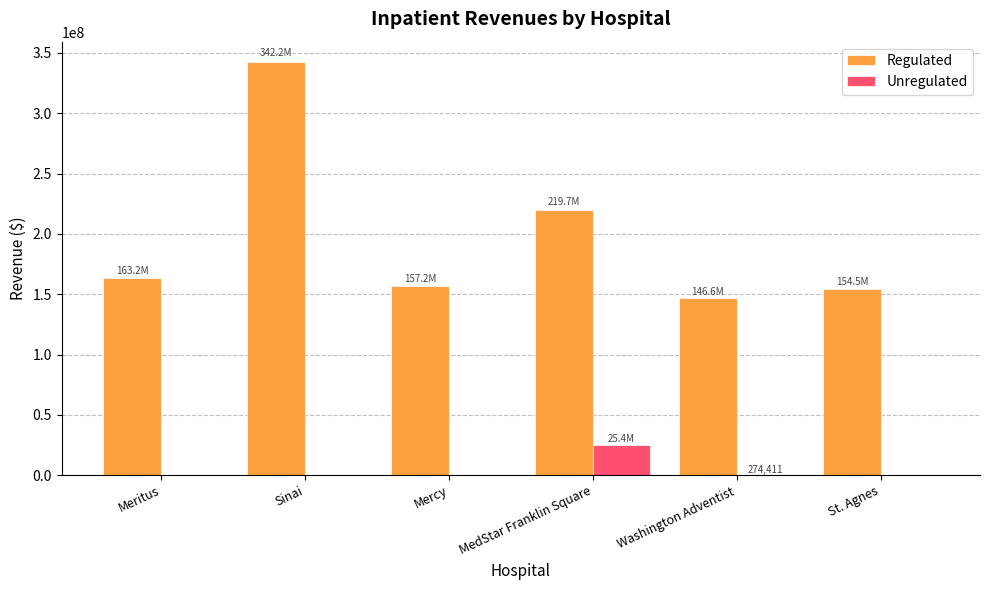

What is the difference between the Regulated values at St. Agnes and Washington Adventist?

7925249